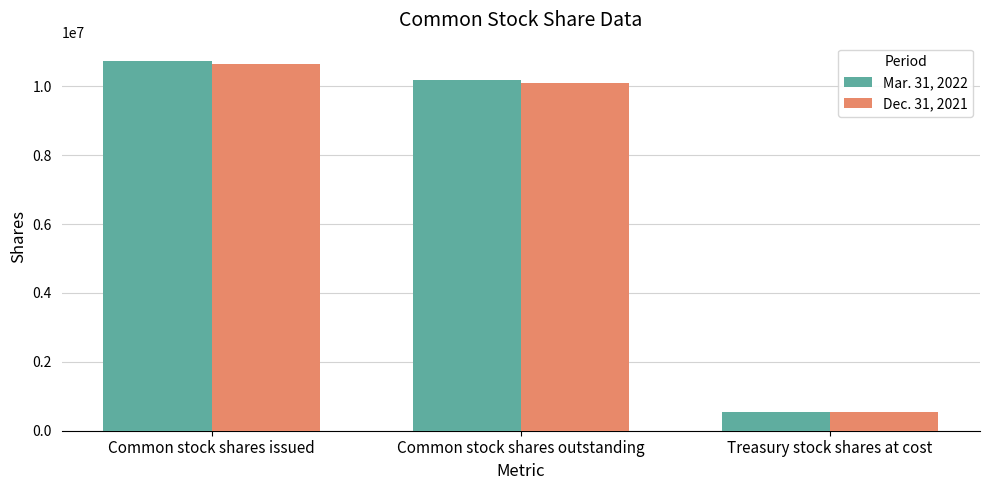

The value of Mar. 31, 2022 at Treasury stock shares at cost is 541000. True or false?

True